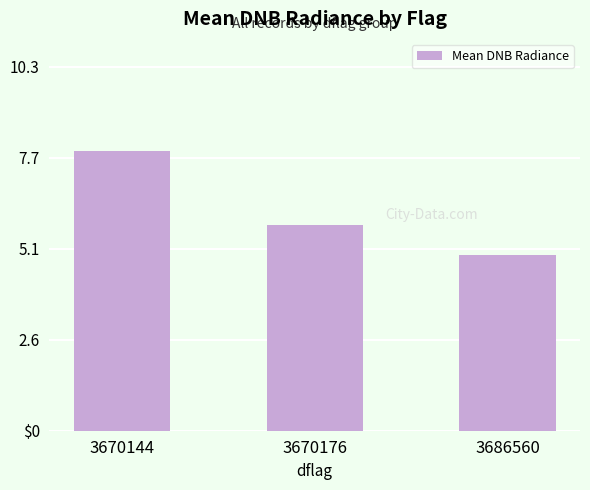

What is the average value?

6.2